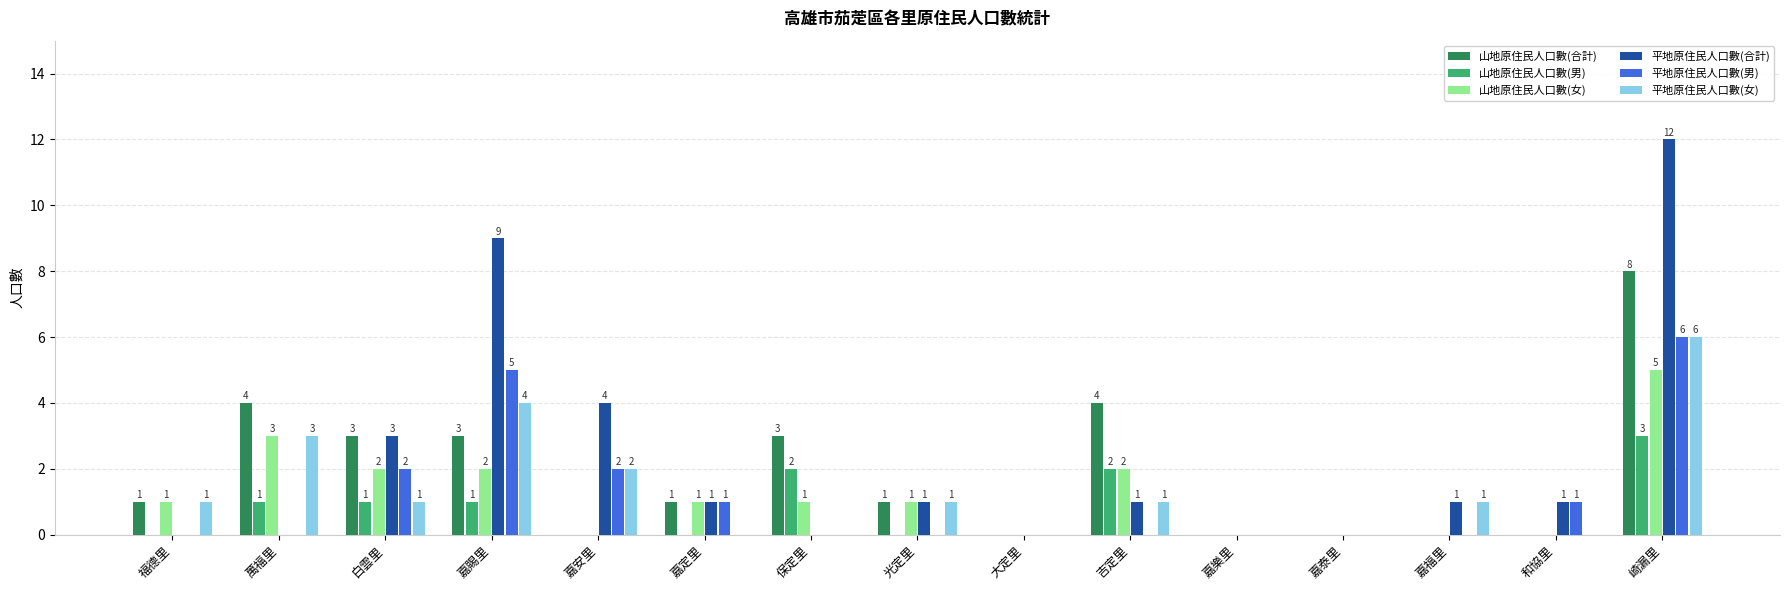

At which label does 平地原住民人口數(女) reach its peak?

崎漏里